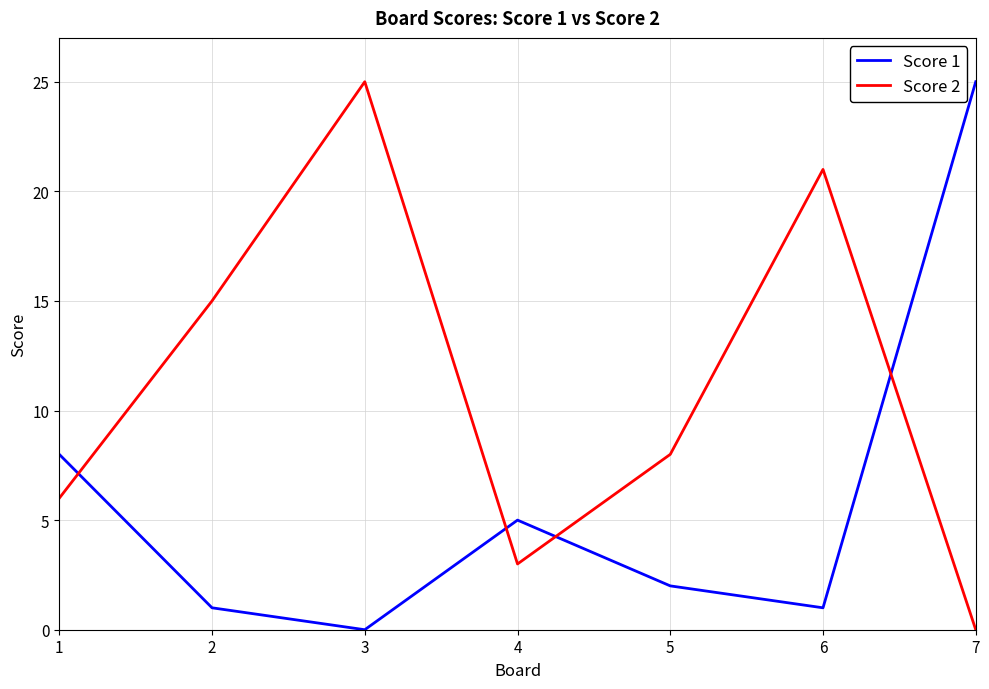

True or false: Score 2 has a value of 3 at 4.

True